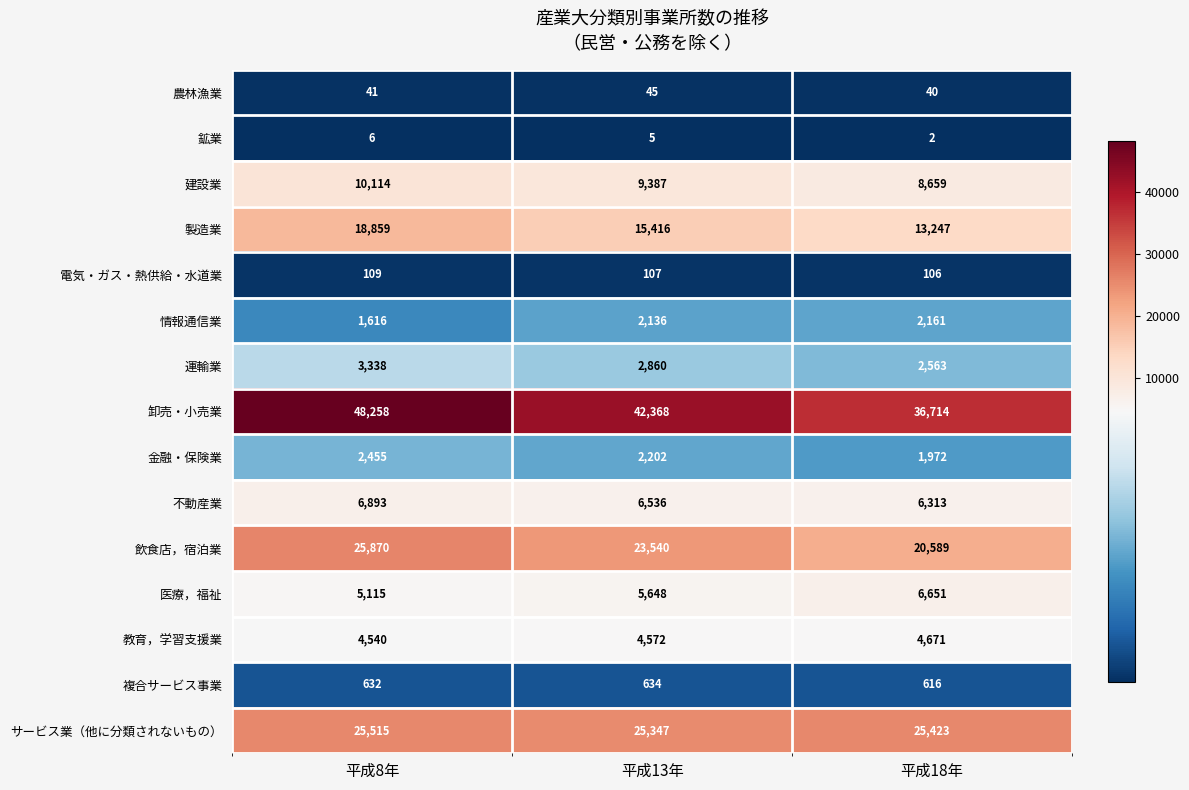

At which label is 教育，学習支援業 closest to 4605?

平成13年